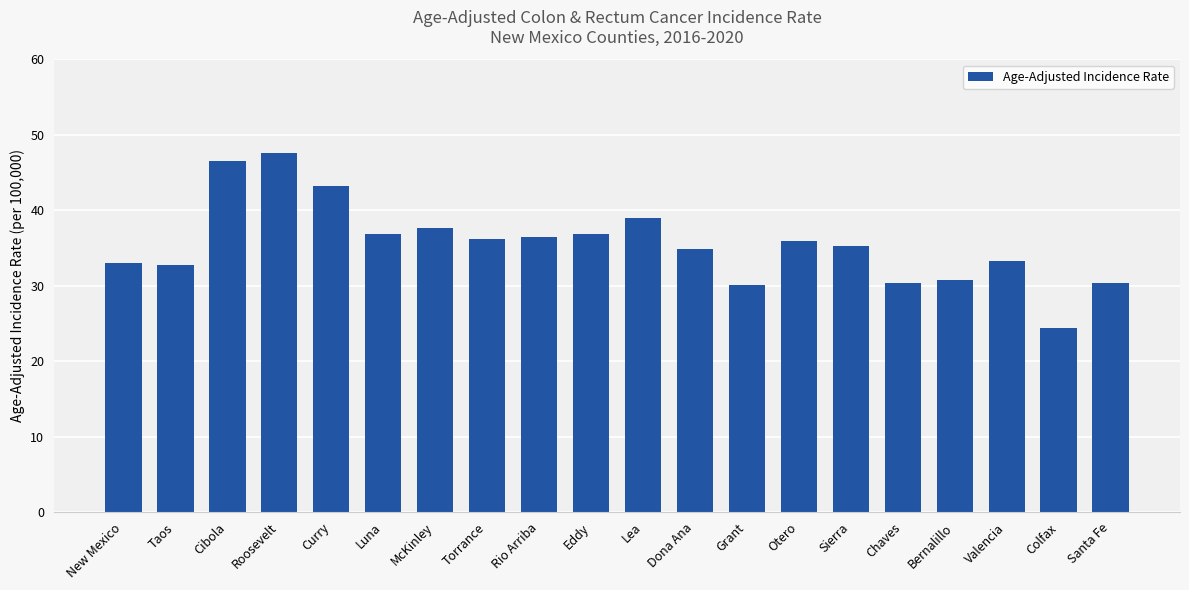

Read the value at Luna.

36.8